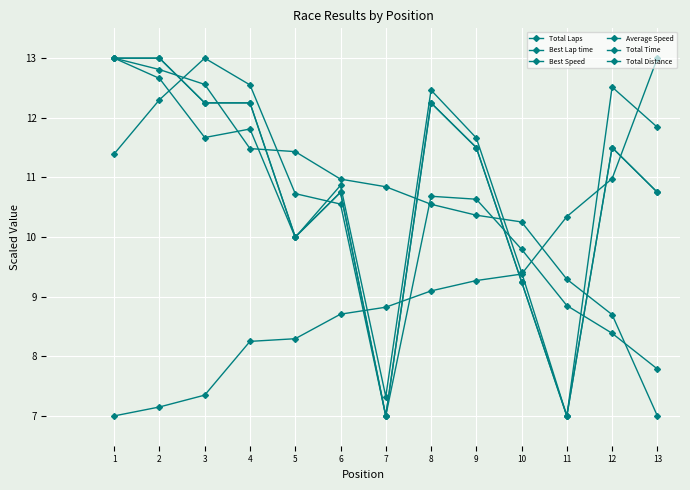

Does the chart have visible grid lines?

Yes